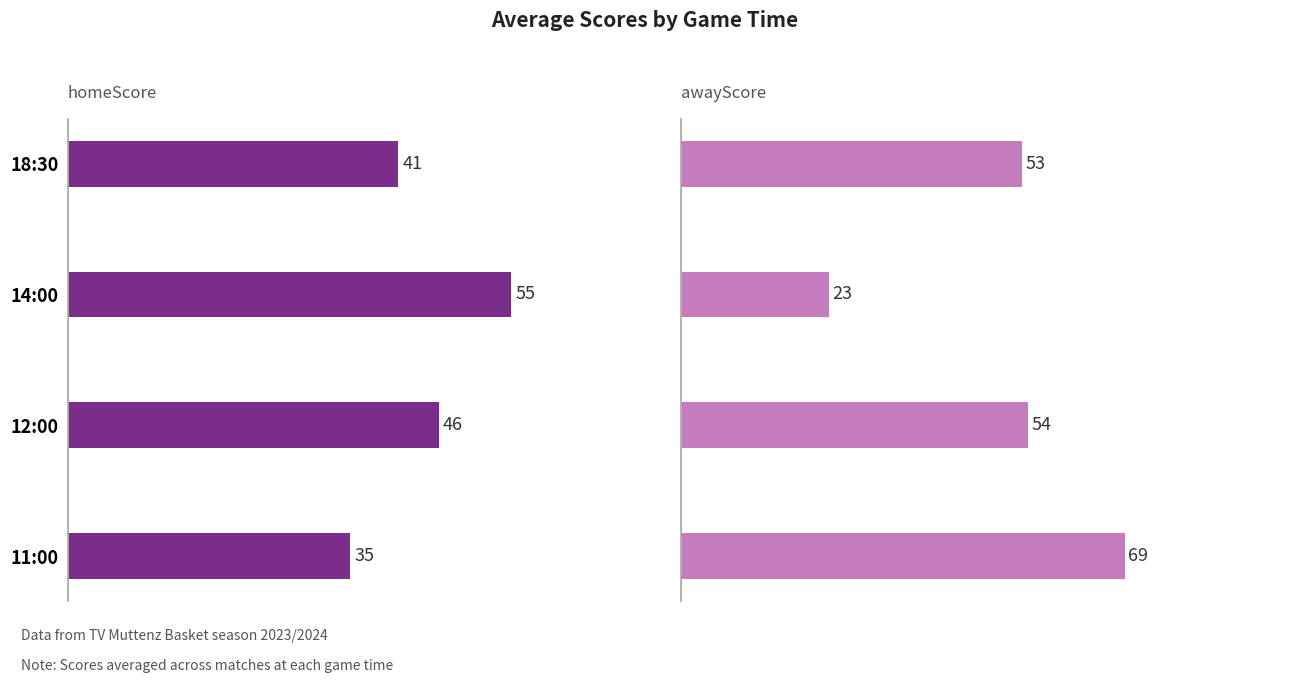

What is the value of the homeScore bar at the 1st from the left?

35